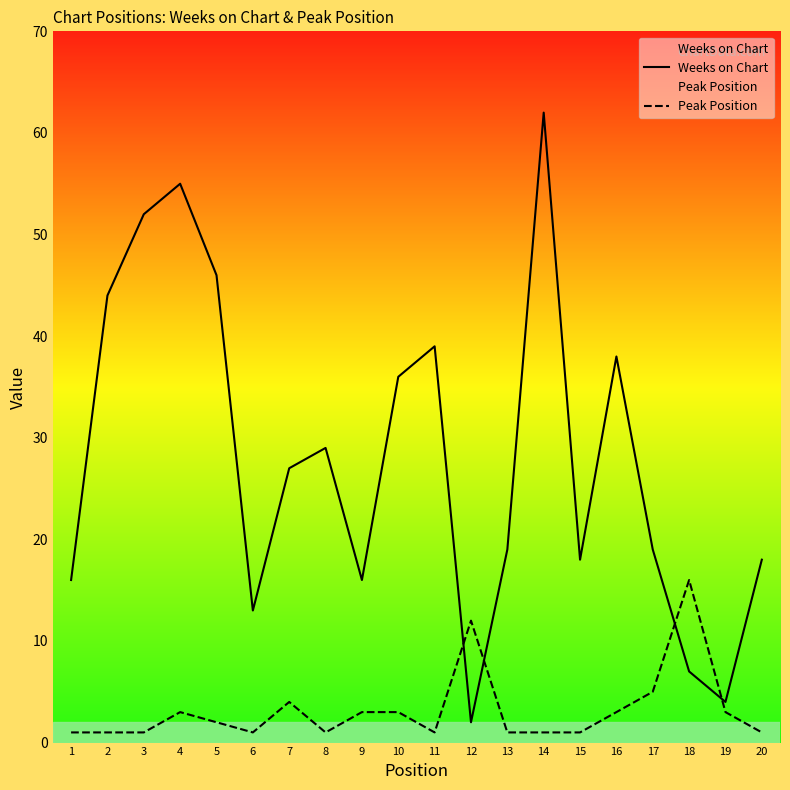

Where is the first local minimum for Weeks on Chart?

6